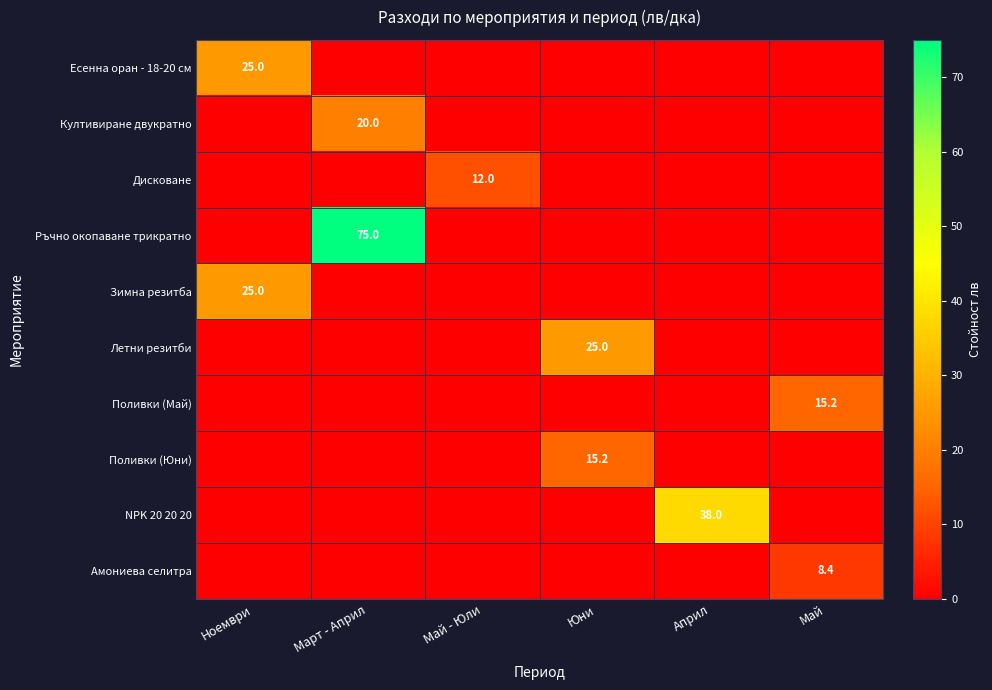

At which category is the sum across all series the highest?

Март - Април